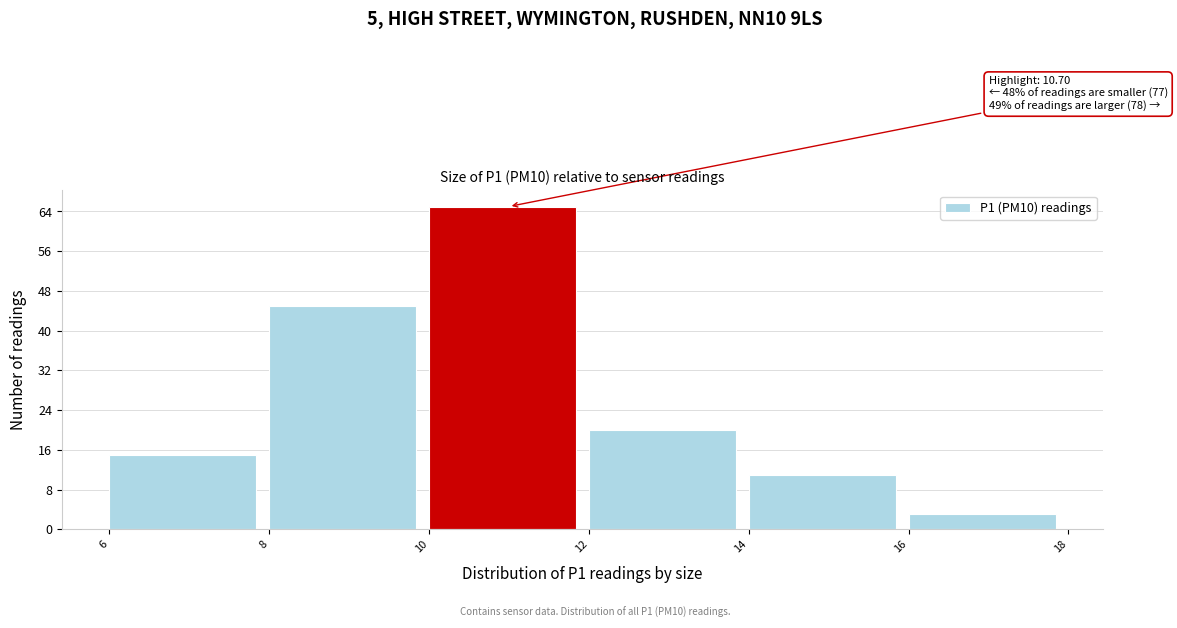

Over which range of the x-axis is the bar tallest?

10 to 12